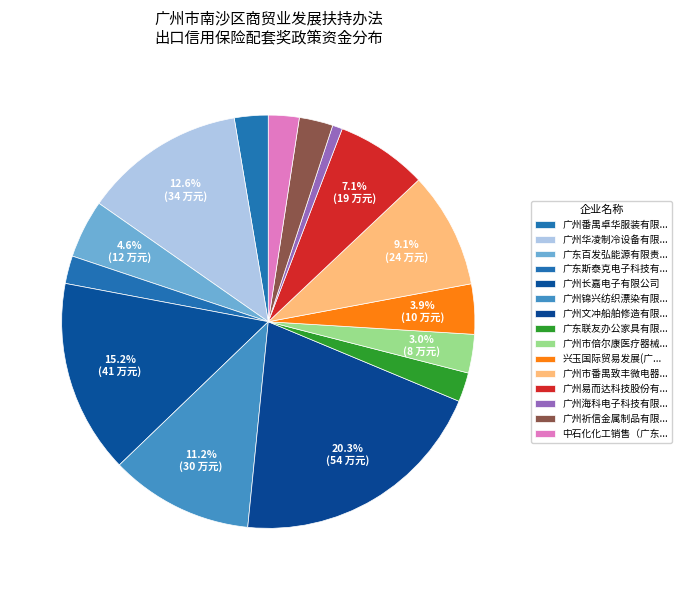

How many segments does this pie chart have?

15